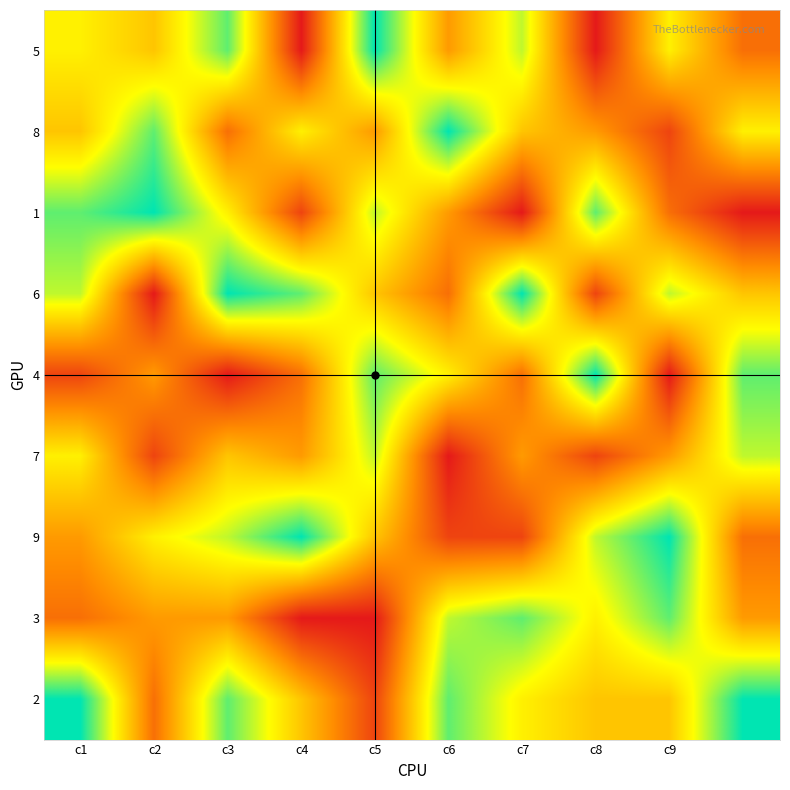

Reading right to left, what are all the values shown in this chart?

5: 3	6	1	7	4	9	1	8	5	6
8: 6	2	4	5	9	4	6	3	8	5
1: 1	3	8	1	4	7	2	6	9	8
6: 5	7	2	9	3	5	8	9	1	7
4: 8	1	9	3	6	8	3	1	4	2
7: 7	4	2	4	1	7	4	5	2	6
9: 3	9	7	2	2	5	9	7	6	4
3: 4	8	6	8	7	1	1	4	4	3
2: 9	5	5	6	8	2	5	8	3	9